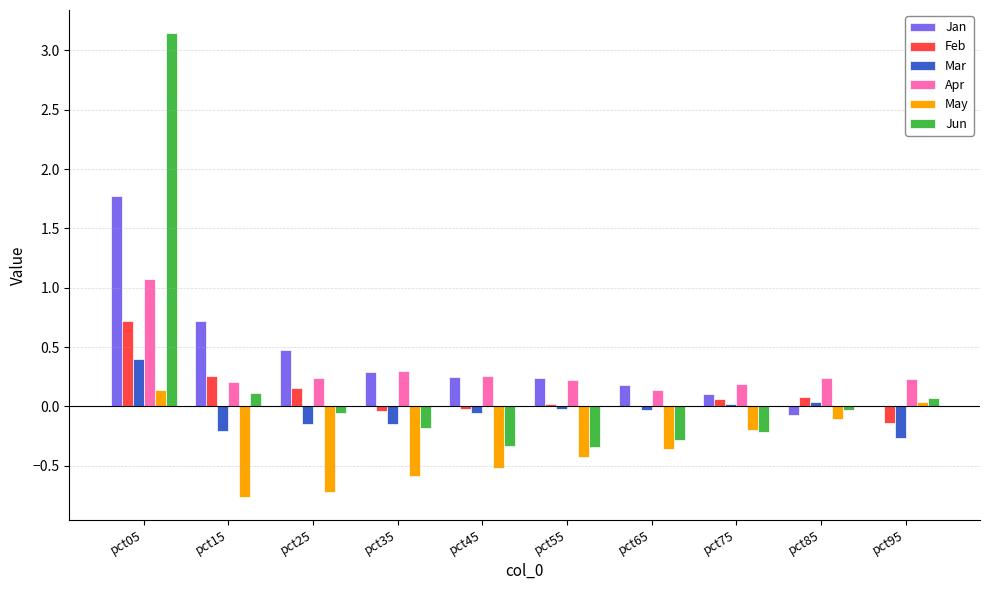

The value of Jun at pct75 is -1.0. True or false?

False